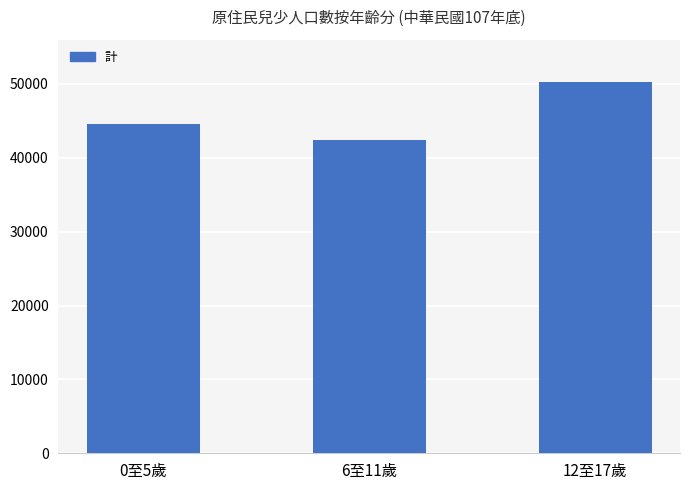

What is the sum of all values?

137134